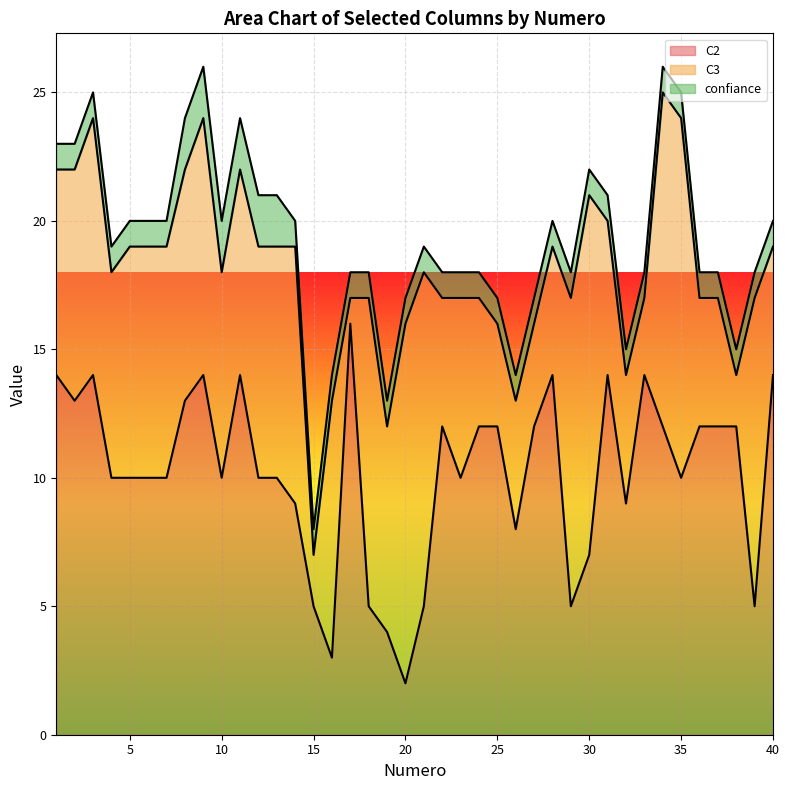

What is the average value of the C3 series?

8